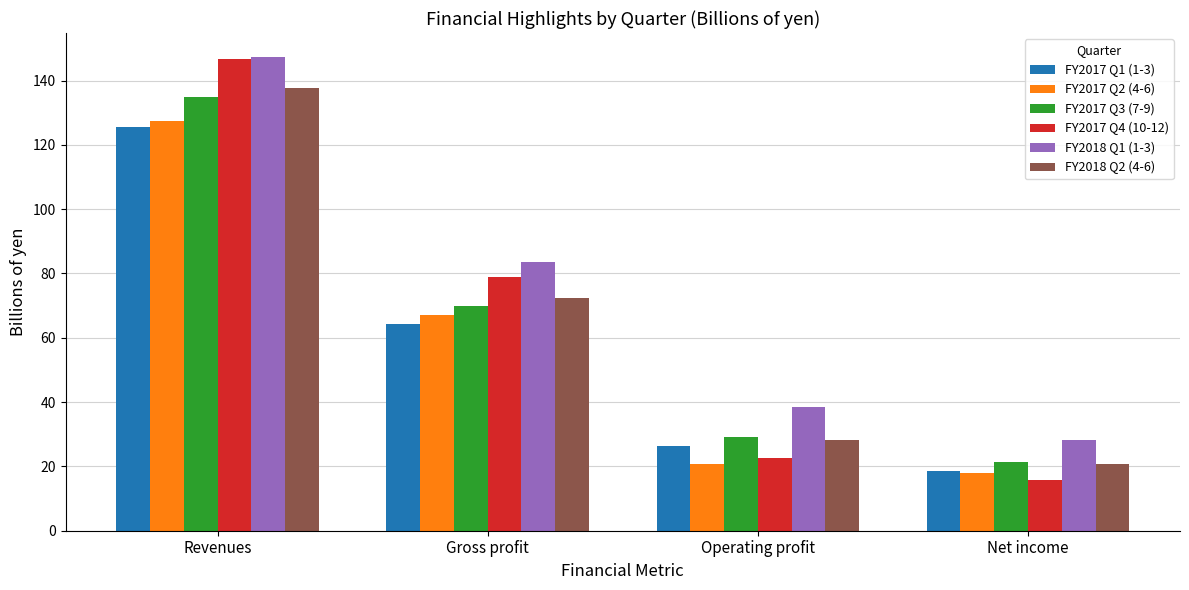

What is the label of the 1st bar from the left?

Revenues